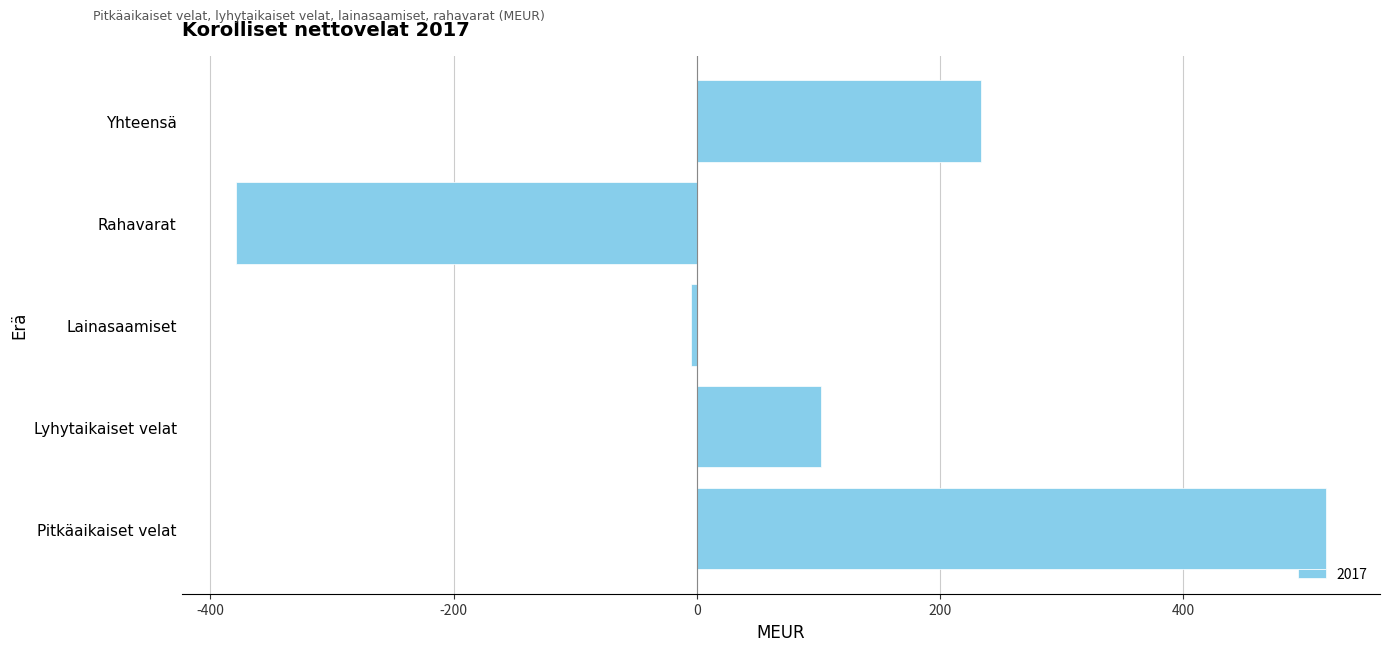

How many values are between -5 and 234?

3